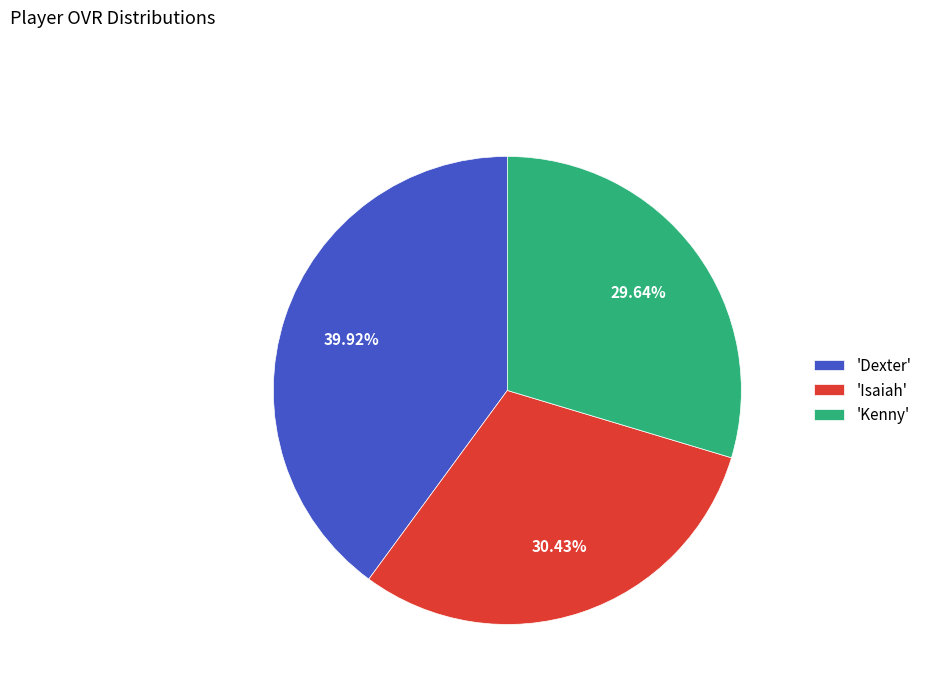

Rank the categories by value from lowest to highest.

'Kenny', 'Isaiah', 'Dexter'